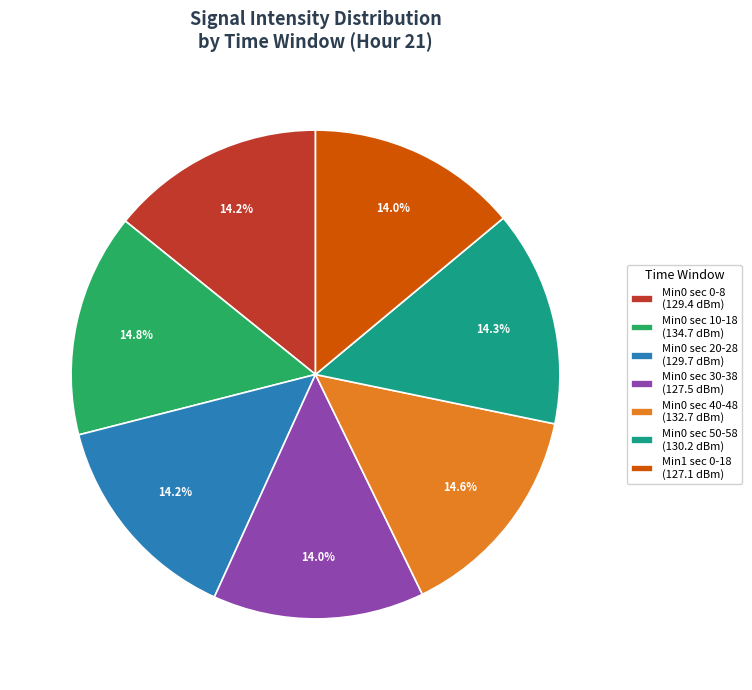

Which has a higher value, Min0 sec 40-48 (132.7 dBm) or Min0 sec 30-38 (127.5 dBm)?

Min0 sec 40-48 (132.7 dBm)